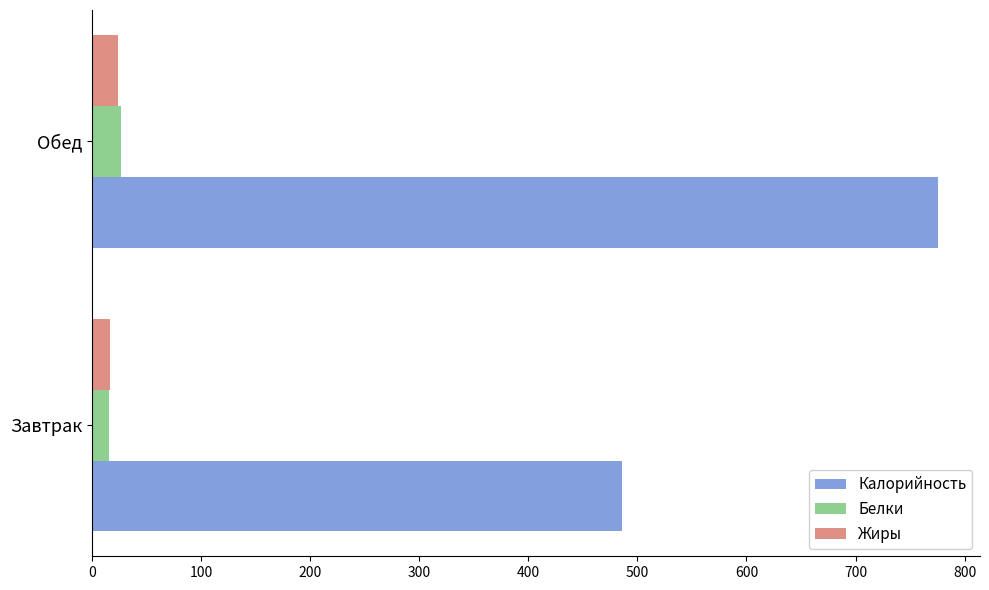

What is the average value of the Жиры series?

20.3